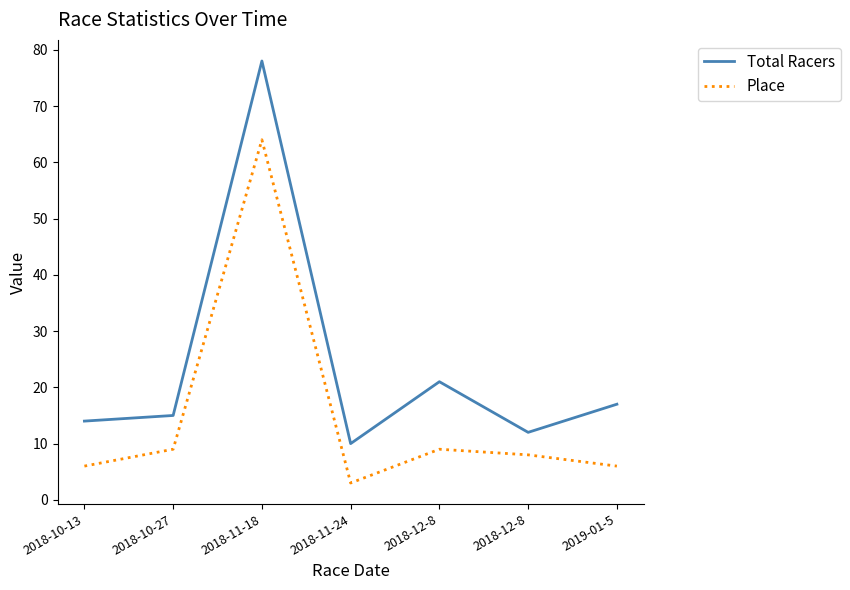

How many lines are shown in the chart?

2